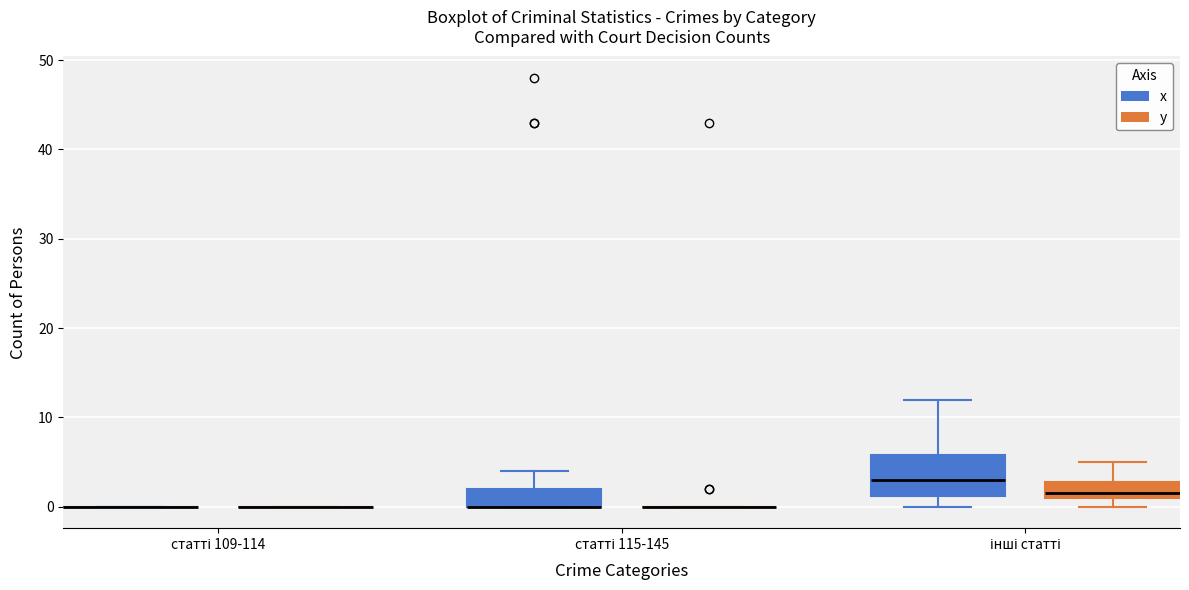

Reading left to right, read every box against the y-axis: the position of its median line, the range the box covers, and the ends of its whiskers. The values are not printed on the chart, so give them approximately, as read against the axis.

статті 109-114 (x): box collapsed to a line at 0, whiskers 0 to 0
статті 109-114 (y): box collapsed to a line at 0, whiskers 0 to 0
статті 115-145 (x): median 0 (drawn on the box's lower edge), box 0 to 2, whiskers 0 to 4
статті 115-145 (y): box collapsed to a line at 0, whiskers 0 to 0
інші статті (x): median 3, box 1 to 6, whiskers 0 to 12
інші статті (y): median 2, box 1 to 3, whiskers 0 to 5